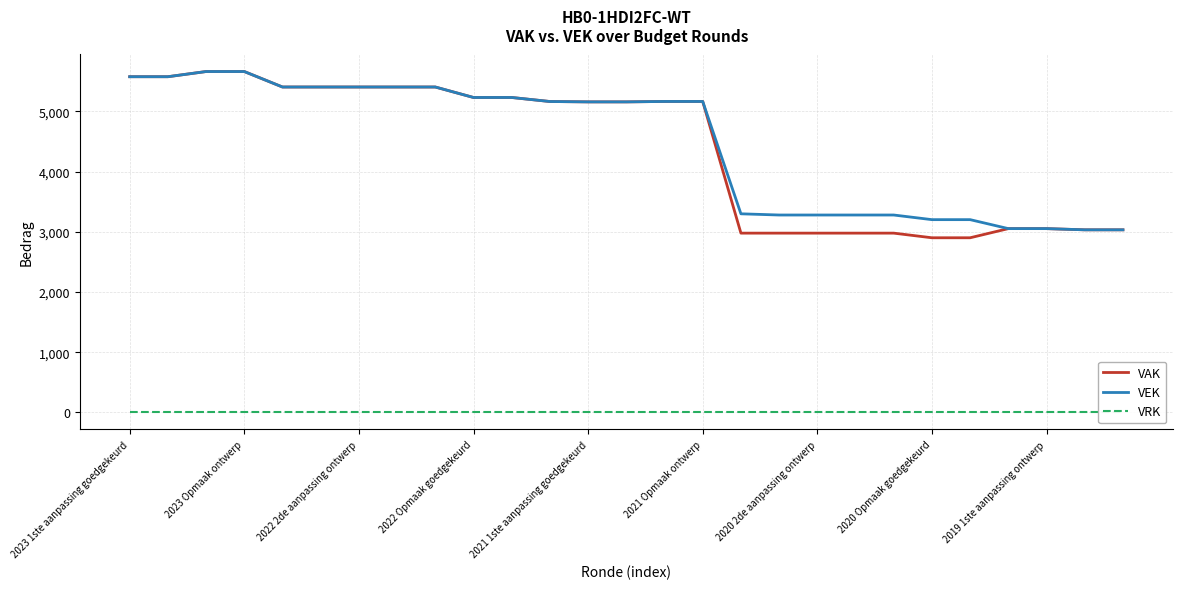

Reading right to left, extract all data points from this chart.

VAK: 3033	3033	3053	3053	2901	2901	2978	2978	2978	2978	2978	5165	5165	5158	5158	5164	5231	5231	5405	5405	5405	5405	5405	5662	5662	5576	5576
VEK: 3033	3033	3053	3053	3202	3202	3279	3279	3279	3279	3299	5165	5165	5158	5158	5164	5231	5231	5405	5405	5405	5405	5405	5662	5662	5576	5576
VRK: 0	0	0	0	0	0	0	0	0	0	0	0	0	0	0	0	0	0	0	0	0	0	0	0	0	0	0